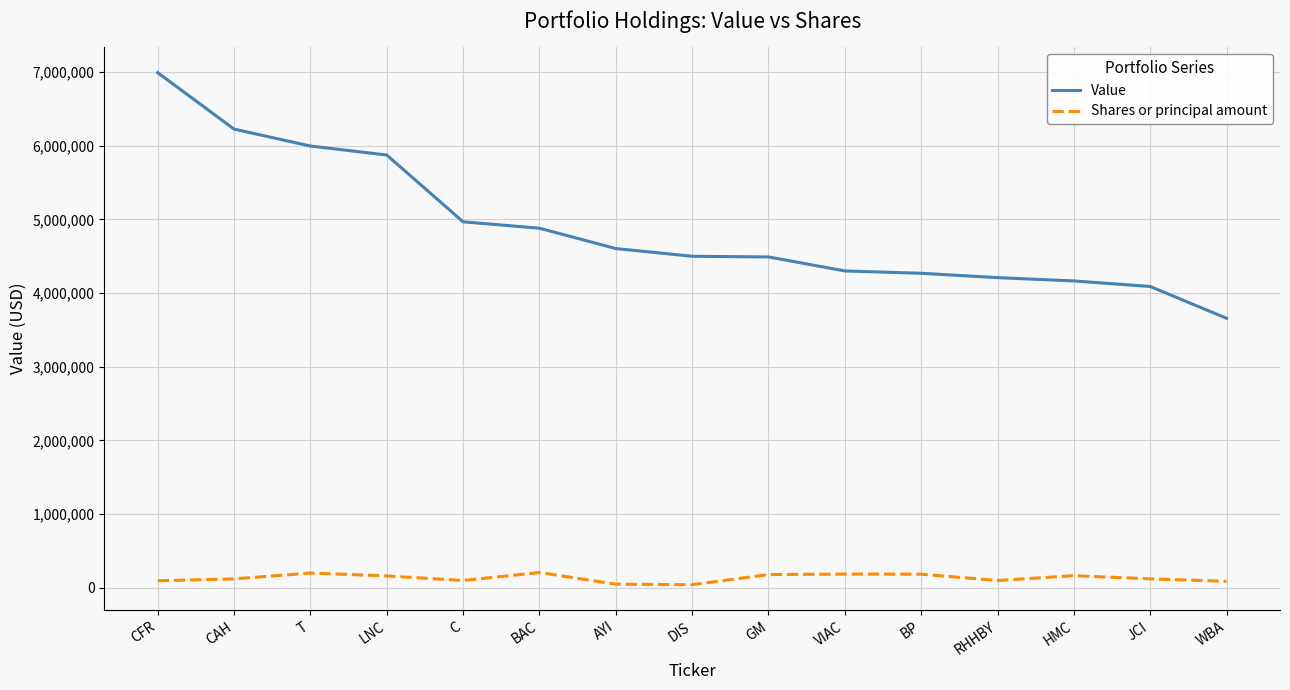

Which series has the largest total across all categories?

Value